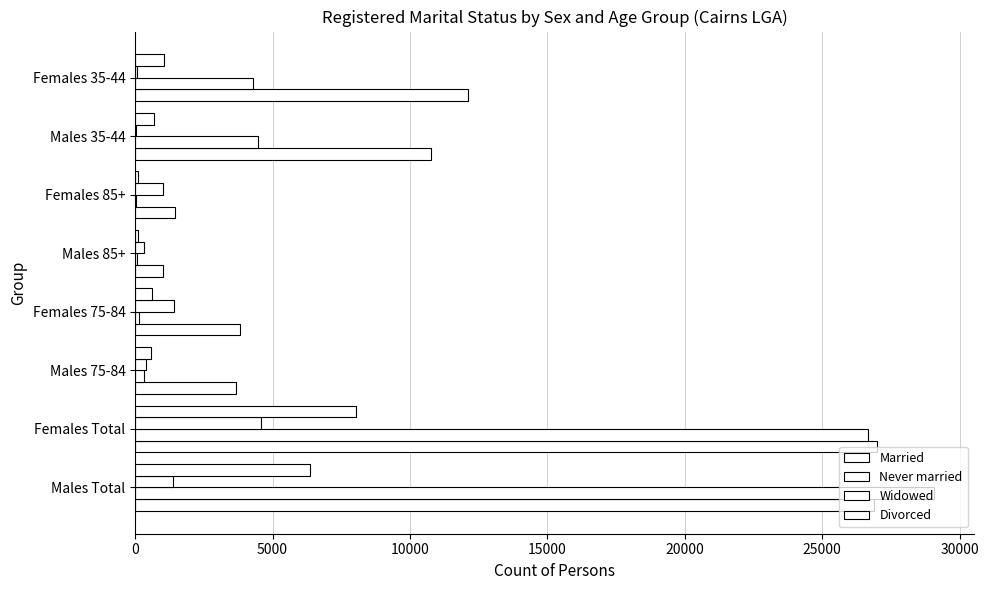

Reading left to right, what are all the values shown in this chart?

Married: 26877	27011	3679	3797	1017	1438	10756	12102
Never married: 29062	26658	320	153	60	30	4459	4302
Widowed: 1379	4567	401	1407	319	1028	32	75
Divorced: 6370	8024	581	608	86	101	694	1050